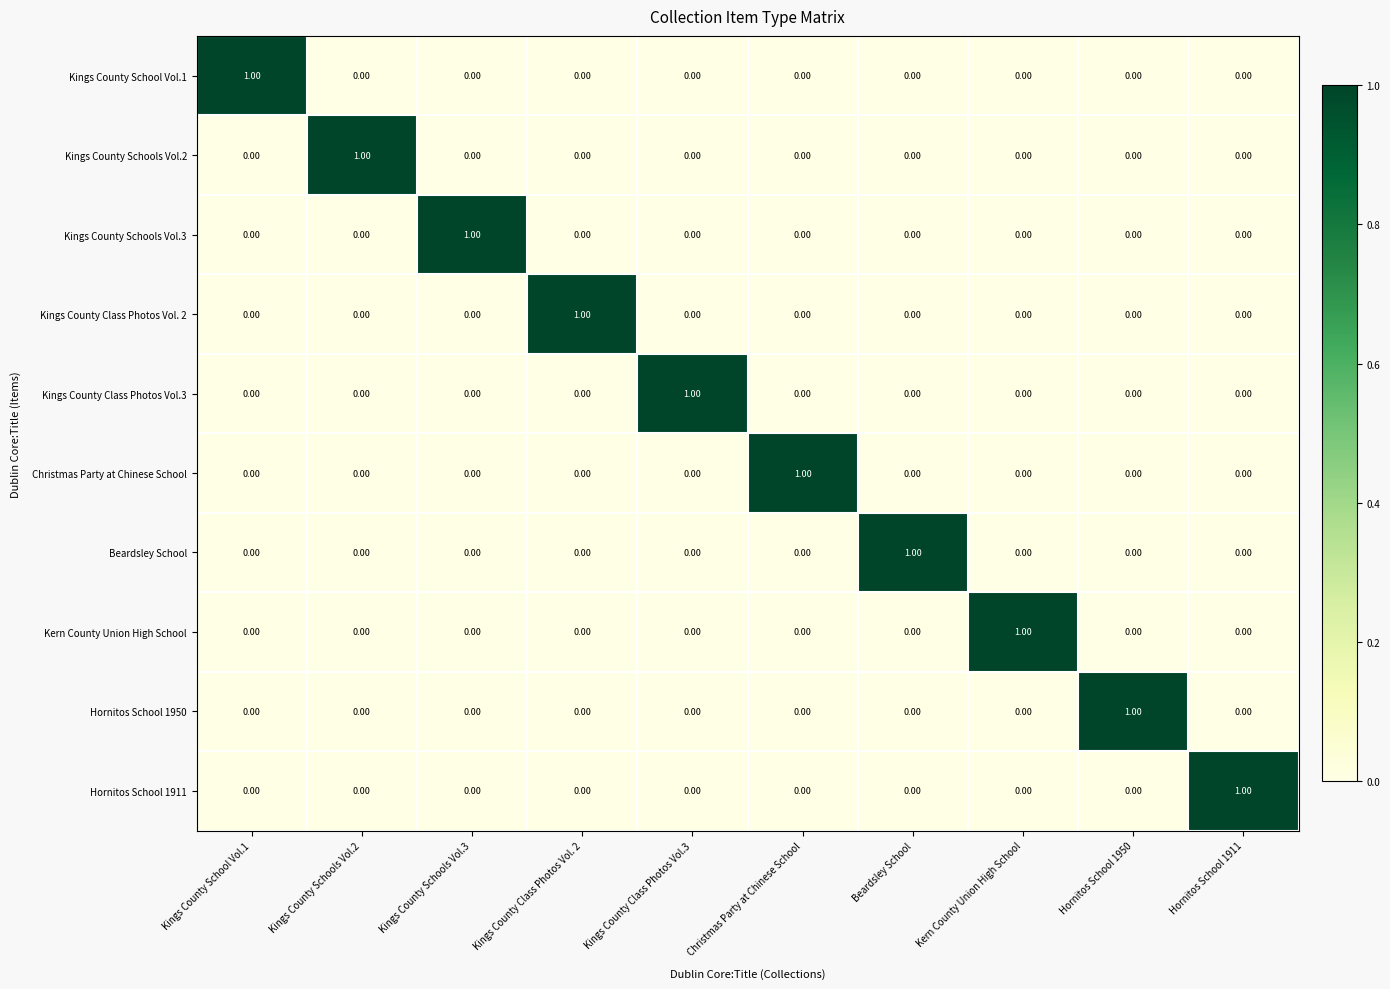

Count the number of categories in the chart.

10